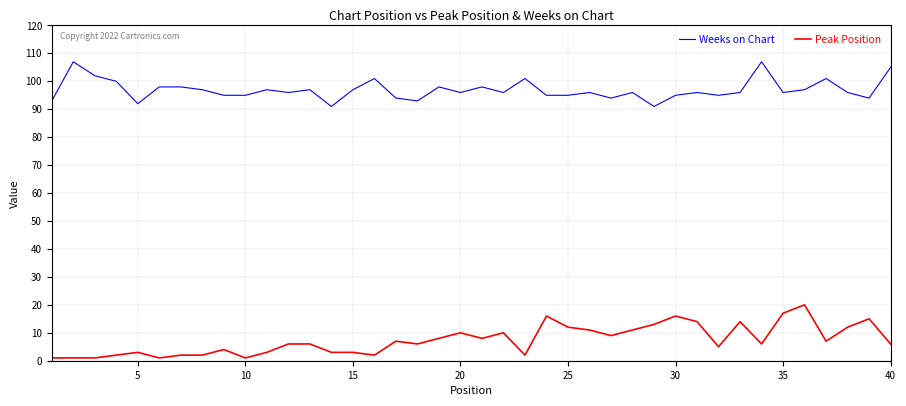

Which series has the largest total across all categories?

Weeks on Chart